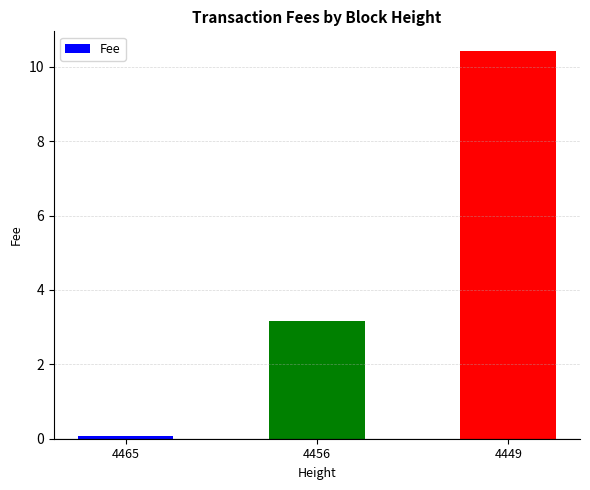

What is the difference between the values at 4449 and 4456?

7.3